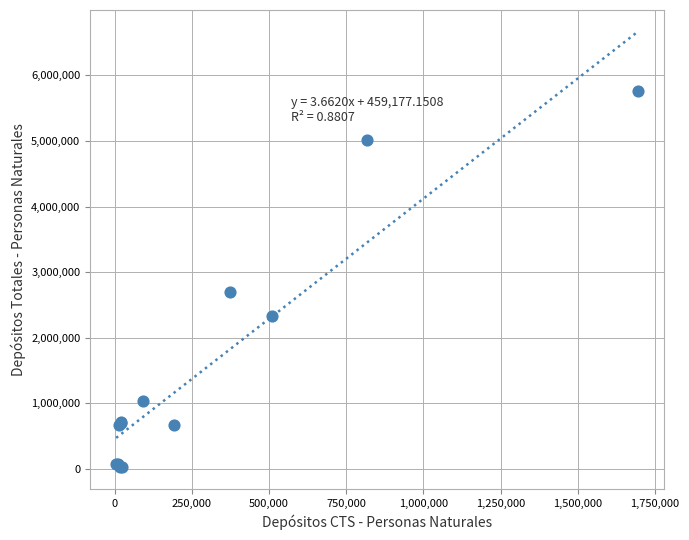

What Y value in the scatter plot is closest to 2896505?

2694805